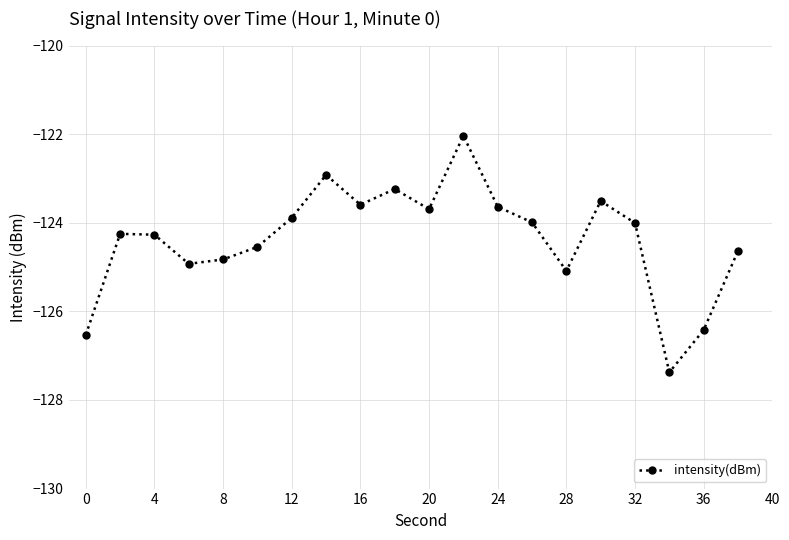

True or false: the data has more than 0 interior local peaks.

True